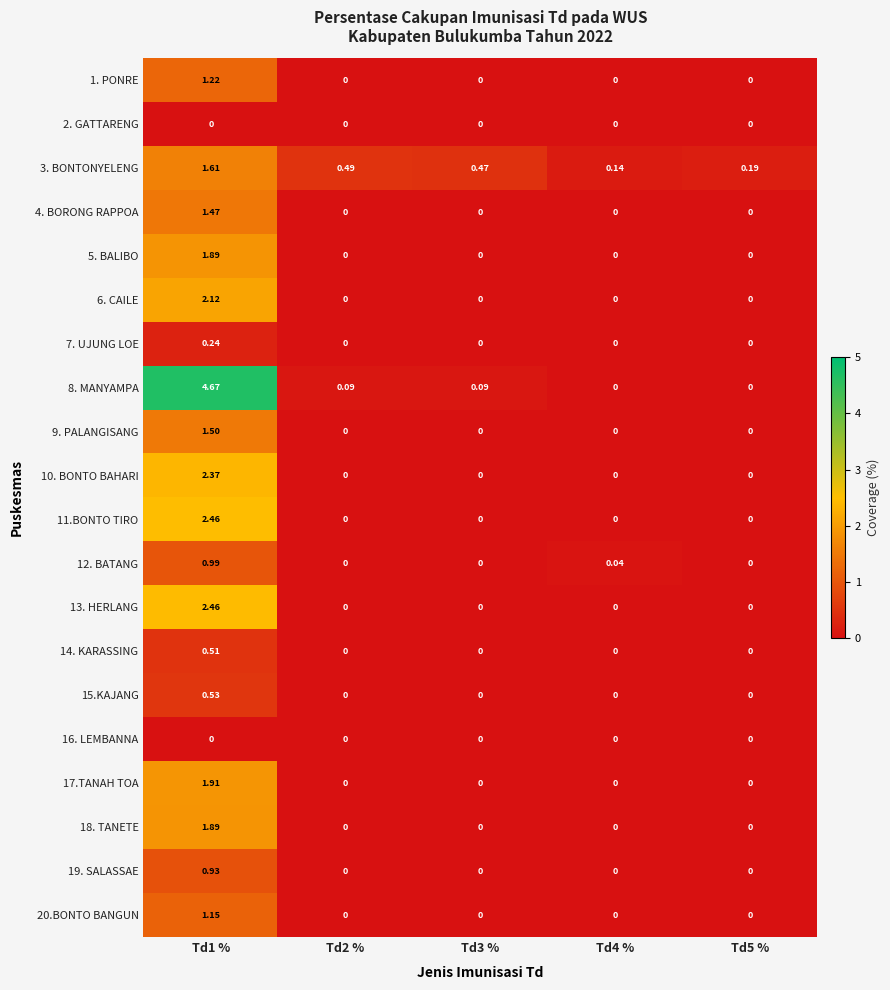

Reading left to right, extract all data points from this chart.

1. PONRE: Td1 %=1.2	Td2 %=0.0	Td3 %=0.0	Td4 %=0.0	Td5 %=0.0
2. GATTARENG: Td1 %=0.0	Td2 %=0.0	Td3 %=0.0	Td4 %=0.0	Td5 %=0.0
3. BONTONYELENG: Td1 %=1.6	Td2 %=0.5	Td3 %=0.5	Td4 %=0.1	Td5 %=0.2
4. BORONG RAPPOA: Td1 %=1.5	Td2 %=0.0	Td3 %=0.0	Td4 %=0.0	Td5 %=0.0
5. BALIBO: Td1 %=1.9	Td2 %=0.0	Td3 %=0.0	Td4 %=0.0	Td5 %=0.0
6. CAILE: Td1 %=2.1	Td2 %=0.0	Td3 %=0.0	Td4 %=0.0	Td5 %=0.0
7. UJUNG LOE: Td1 %=0.2	Td2 %=0.0	Td3 %=0.0	Td4 %=0.0	Td5 %=0.0
8. MANYAMPA: Td1 %=4.7	Td2 %=0.1	Td3 %=0.1	Td4 %=0.0	Td5 %=0.0
9. PALANGISANG: Td1 %=1.5	Td2 %=0.0	Td3 %=0.0	Td4 %=0.0	Td5 %=0.0
10. BONTO BAHARI: Td1 %=2.4	Td2 %=0.0	Td3 %=0.0	Td4 %=0.0	Td5 %=0.0
11.BONTO TIRO: Td1 %=2.5	Td2 %=0.0	Td3 %=0.0	Td4 %=0.0	Td5 %=0.0
12. BATANG: Td1 %=1.0	Td2 %=0.0	Td3 %=0.0	Td4 %=0.0	Td5 %=0.0
13. HERLANG: Td1 %=2.5	Td2 %=0.0	Td3 %=0.0	Td4 %=0.0	Td5 %=0.0
14. KARASSING: Td1 %=0.5	Td2 %=0.0	Td3 %=0.0	Td4 %=0.0	Td5 %=0.0
15.KAJANG: Td1 %=0.5	Td2 %=0.0	Td3 %=0.0	Td4 %=0.0	Td5 %=0.0
16. LEMBANNA: Td1 %=0.0	Td2 %=0.0	Td3 %=0.0	Td4 %=0.0	Td5 %=0.0
17.TANAH TOA: Td1 %=1.9	Td2 %=0.0	Td3 %=0.0	Td4 %=0.0	Td5 %=0.0
18. TANETE: Td1 %=1.9	Td2 %=0.0	Td3 %=0.0	Td4 %=0.0	Td5 %=0.0
19. SALASSAE: Td1 %=0.9	Td2 %=0.0	Td3 %=0.0	Td4 %=0.0	Td5 %=0.0
20.BONTO BANGUN: Td1 %=1.1	Td2 %=0.0	Td3 %=0.0	Td4 %=0.0	Td5 %=0.0